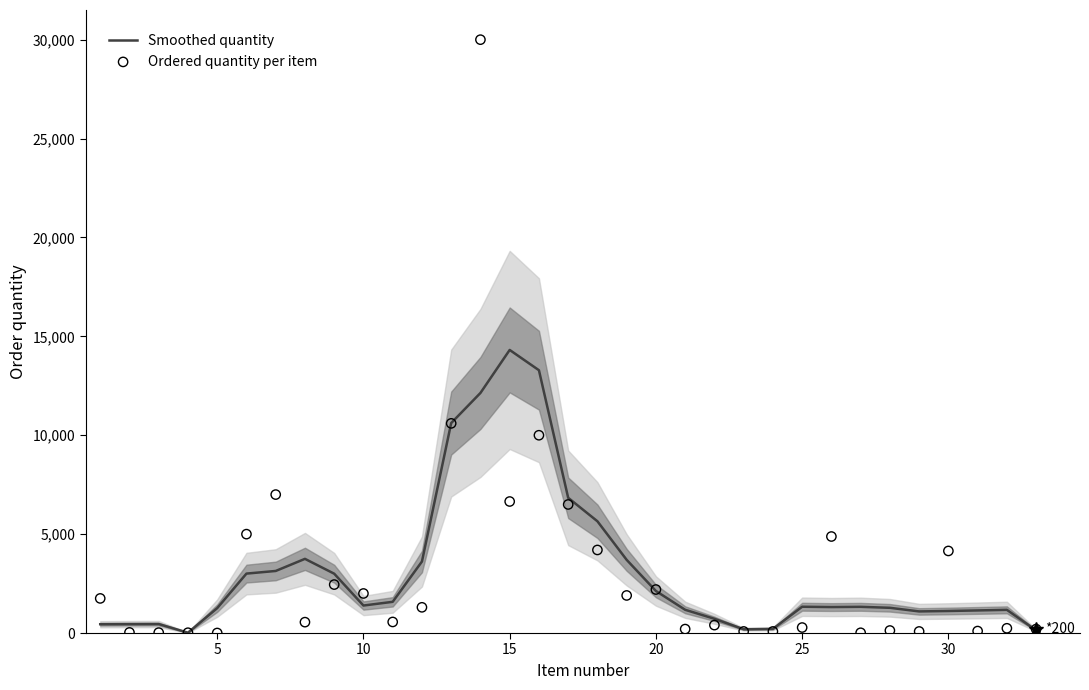

Is the value of Ordered quantity per item at 14 greater than the value of Smoothed quantity at 0?

Yes